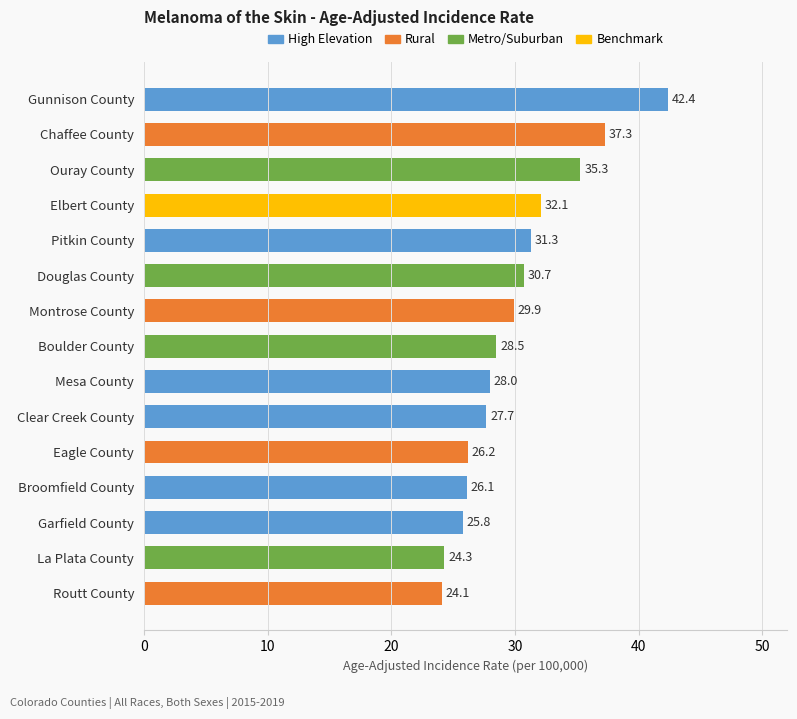

Reading bottom to top, extract all data points from this chart.

Routt County=24.1	La Plata County=24.3	Garfield County=25.8	Broomfield County=26.1	Eagle County=26.2	Clear Creek County=27.7	Mesa County=28.0	Boulder County=28.5	Montrose County=29.9	Douglas County=30.7	Pitkin County=31.3	Elbert County=32.1	Ouray County=35.3	Chaffee County=37.3	Gunnison County=42.4